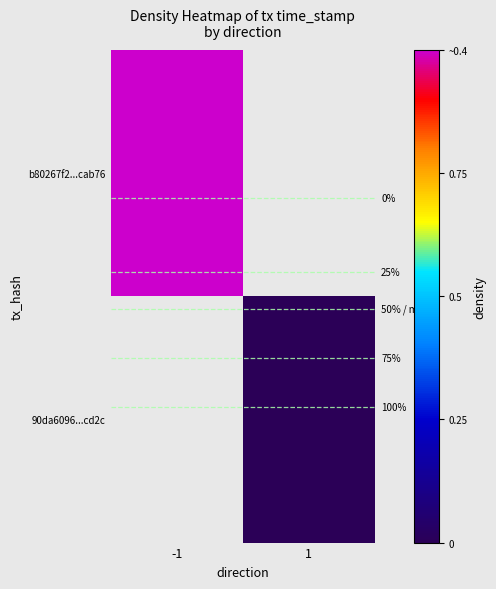

Count the number of data series in this chart.

2